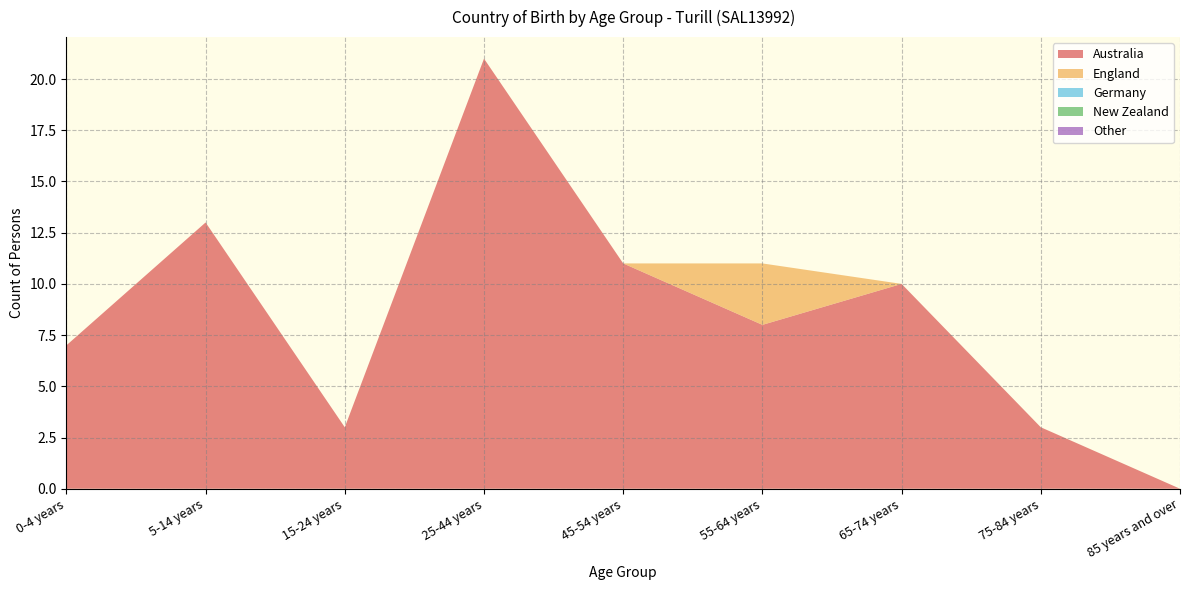

Reading right to left, extract all data points from this chart.

Australia: 85 years and over=0	75-84 years=3	65-74 years=10	55-64 years=8	45-54 years=11	25-44 years=21	15-24 years=3	5-14 years=13	0-4 years=7
England: 85 years and over=0	75-84 years=0	65-74 years=0	55-64 years=3	45-54 years=0	25-44 years=0	15-24 years=0	5-14 years=0	0-4 years=0
Germany: 85 years and over=0	75-84 years=0	65-74 years=0	55-64 years=0	45-54 years=0	25-44 years=0	15-24 years=0	5-14 years=0	0-4 years=0
New Zealand: 85 years and over=0	75-84 years=0	65-74 years=0	55-64 years=0	45-54 years=0	25-44 years=0	15-24 years=0	5-14 years=0	0-4 years=0
Other: 85 years and over=0	75-84 years=0	65-74 years=0	55-64 years=0	45-54 years=0	25-44 years=0	15-24 years=0	5-14 years=0	0-4 years=0